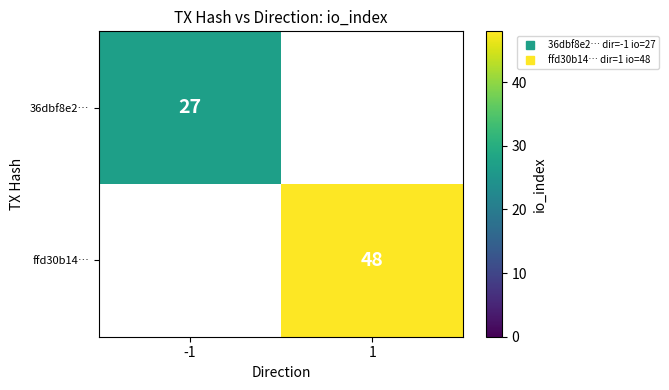

Which series has the widest spread of values?

36dbf8e2…